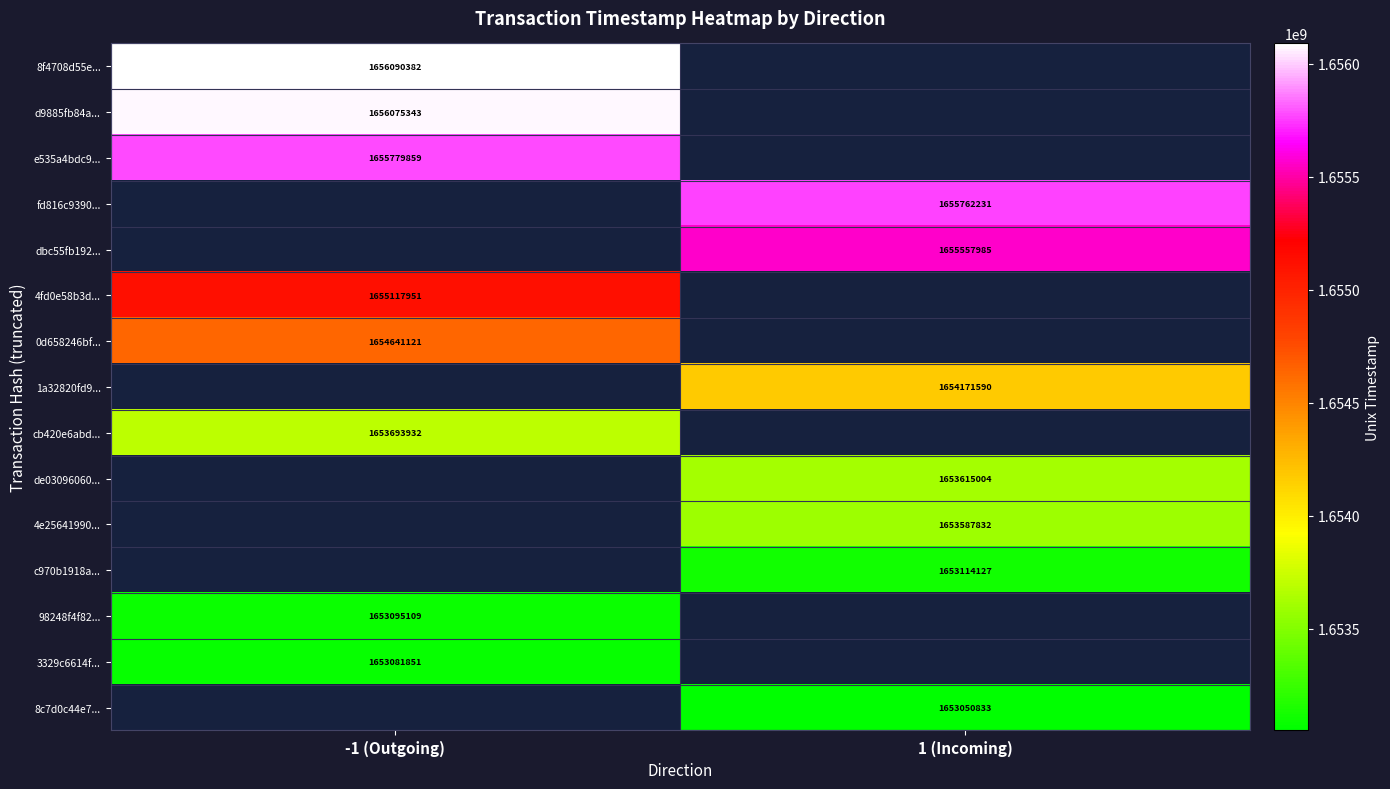

The value of 8c7d0c44e7... at 1 (Incoming) is 2542358410. True or false?

False